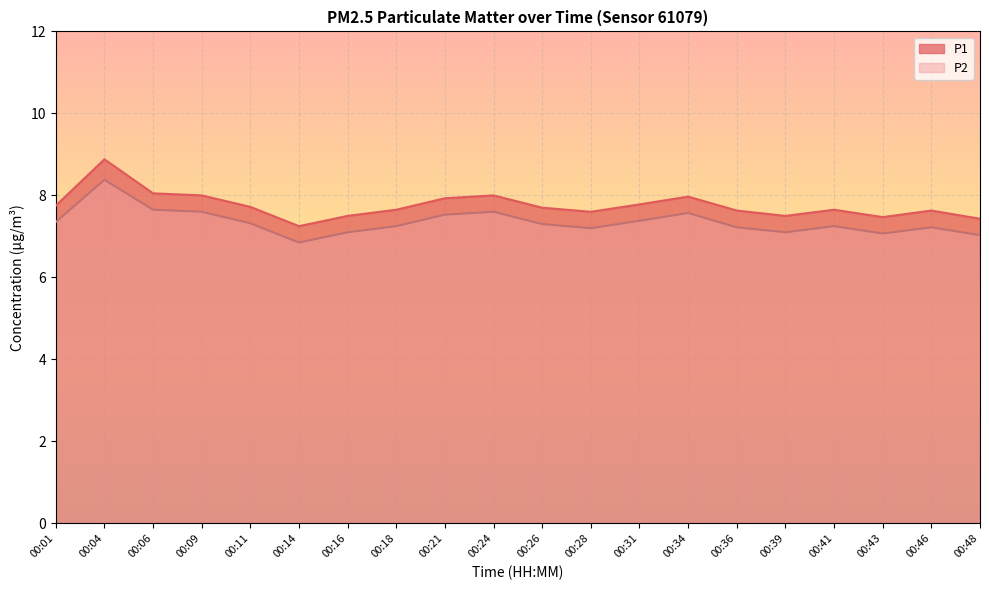

What is the sum of the P1 values at 00:43 and 00:06?

15.5